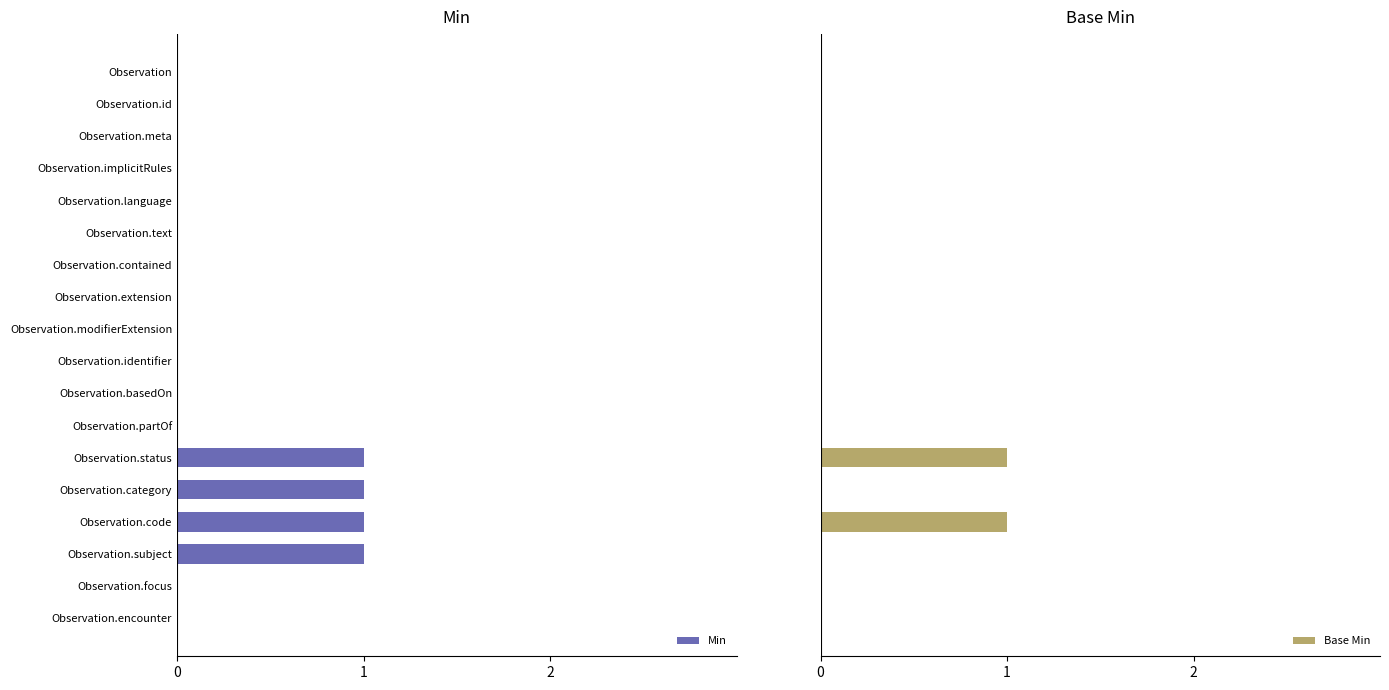

How many Base Min values are between 0 and 1?

18